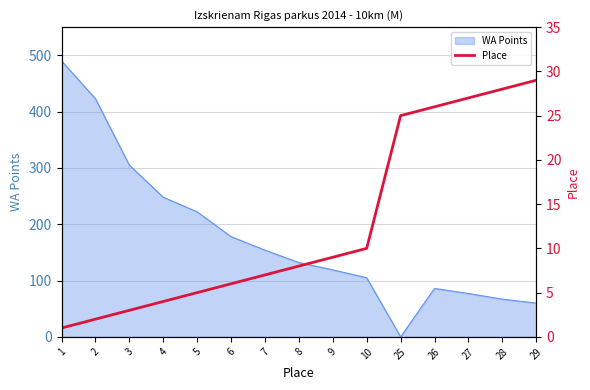

What is the average value?

13